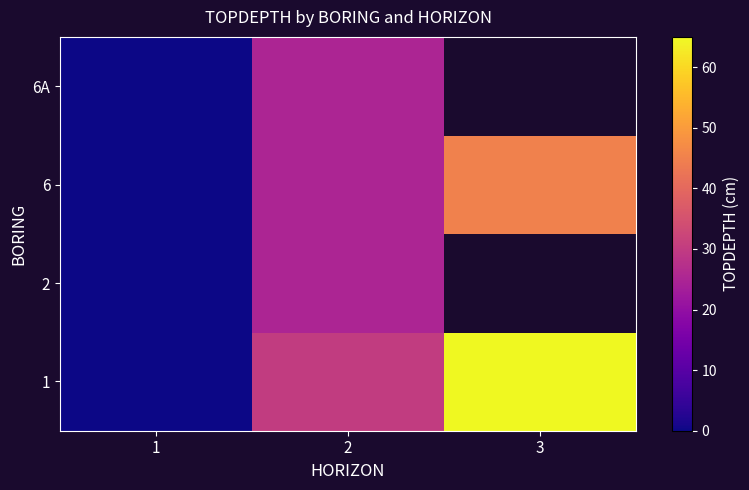

Between 1 and 2, which is larger?

2